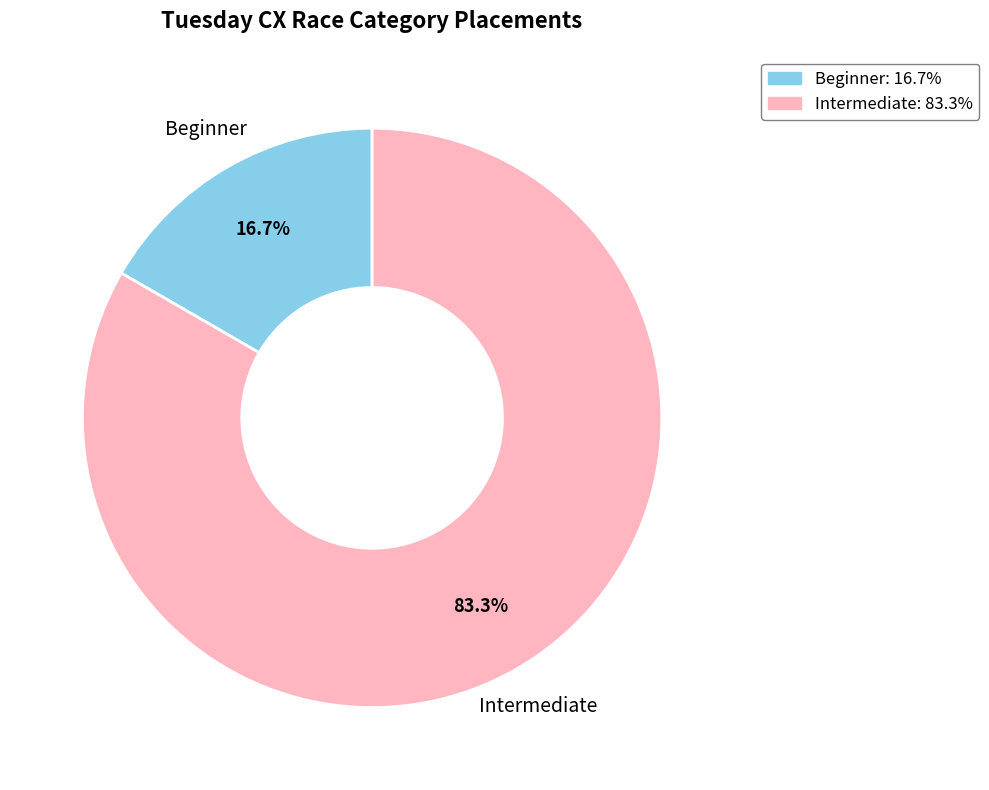

Does any single category account for the majority?

Yes